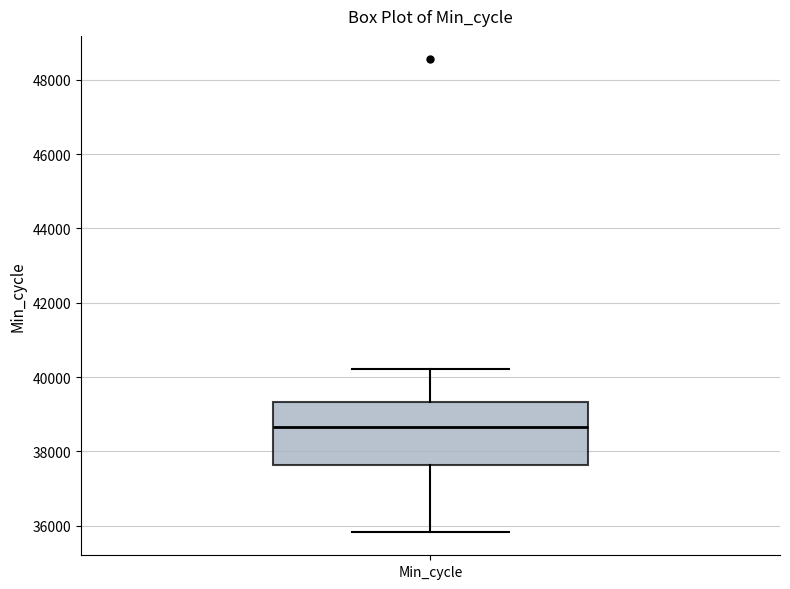

Transcribe this box plot: give where the median line is, the range the box spans, and where the two whiskers end, as read against the y-axis. The values are not printed on the chart, so give them approximately, as read against the axis.

median 38600, box 37600 to 39400, whiskers 35800 to 40200